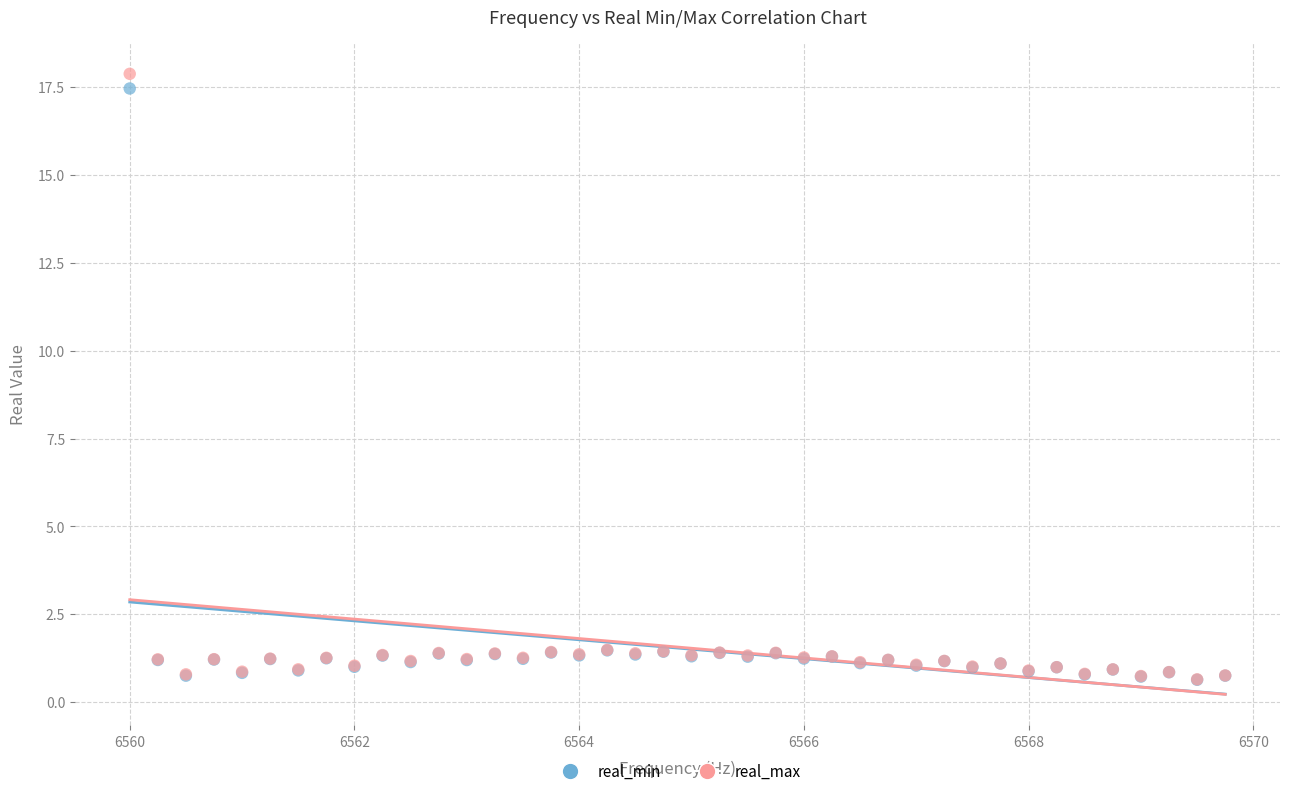

What are all the series names shown in the legend?

real_min, real_max